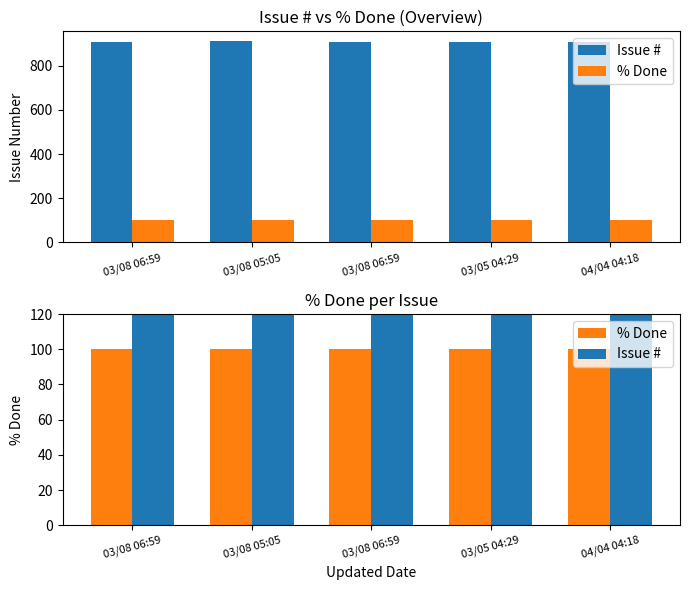

Rank the series by their average value, from lowest to highest.

% Done, Issue #